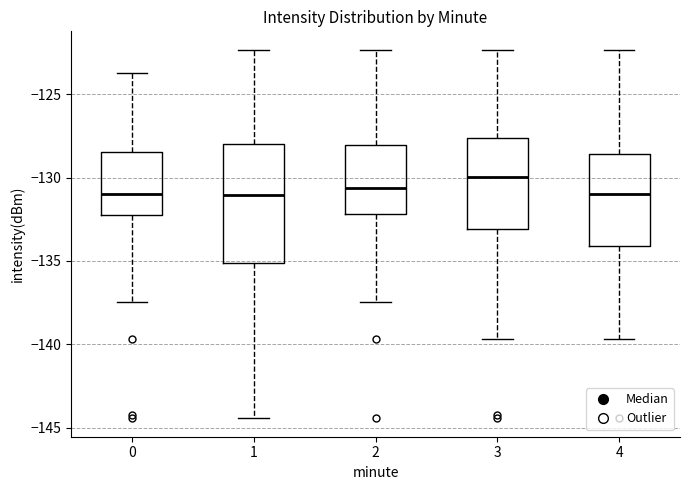

Reading left to right, read every box against the y-axis: the position of its median line, the range the box covers, and the ends of its whiskers. The values are not printed on the chart, so give them approximately, as read against the axis.

0: median -131.0, box -132.5 to -128.5, whiskers -137.5 to -123.5
1: median -131.0, box -135.0 to -128.0, whiskers -144.5 to -122.5
2: median -130.5, box -132.0 to -128.0, whiskers -137.5 to -122.5
3: median -130.0, box -133.0 to -127.5, whiskers -139.5 to -122.5
4: median -131.0, box -134.0 to -128.5, whiskers -139.5 to -122.5